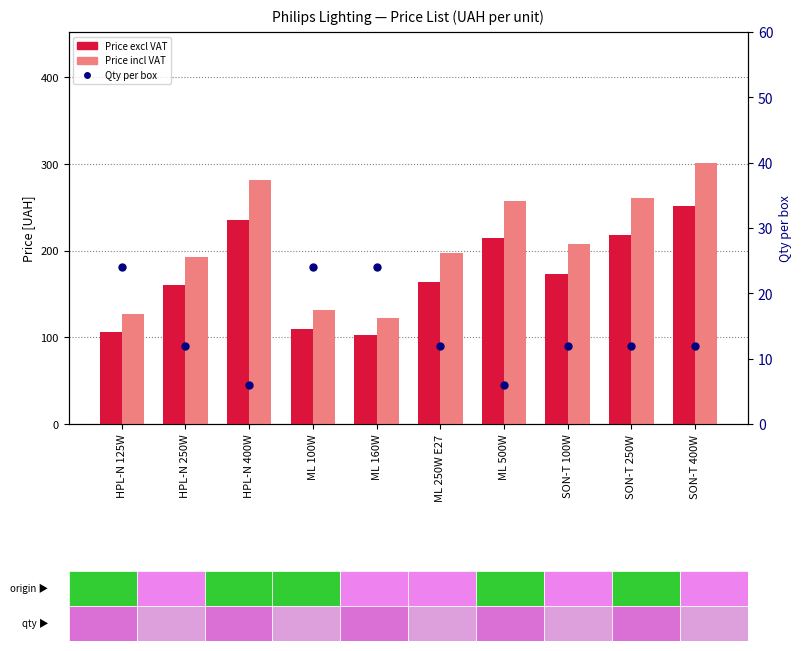

Which series has the largest total across all categories?

Price incl VAT